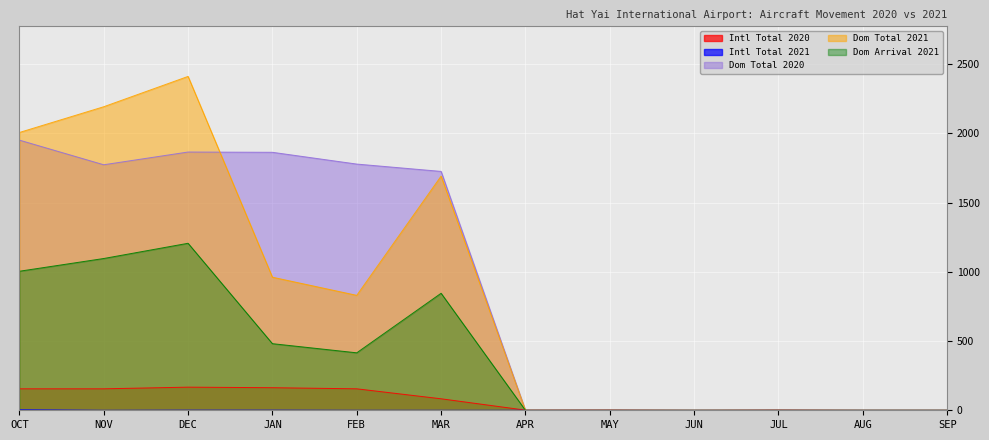

Where is Dom Total 2020 nearest to the value 975?

MAR